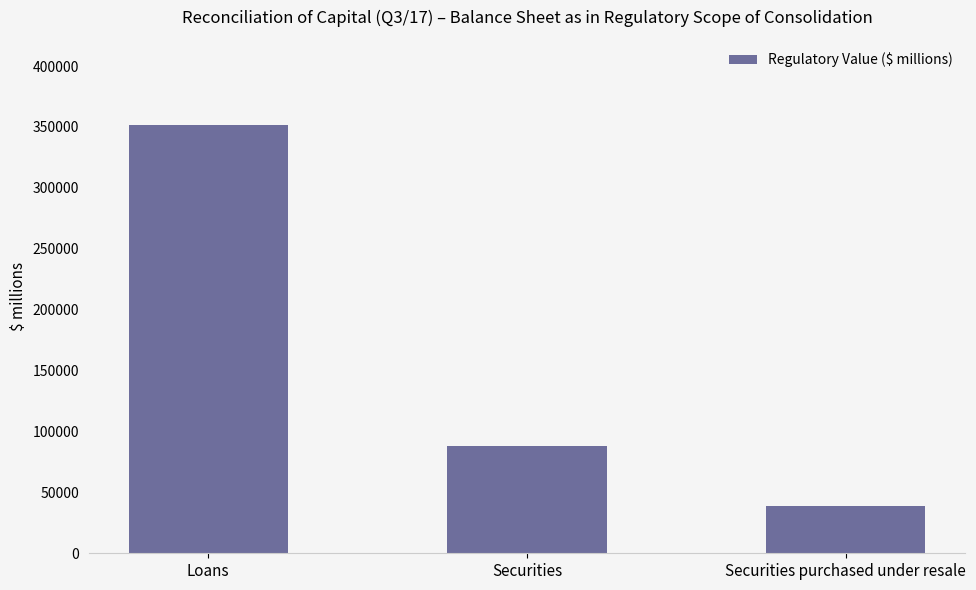

What is the difference between the values at Securities and Securities purchased under resale?

48940